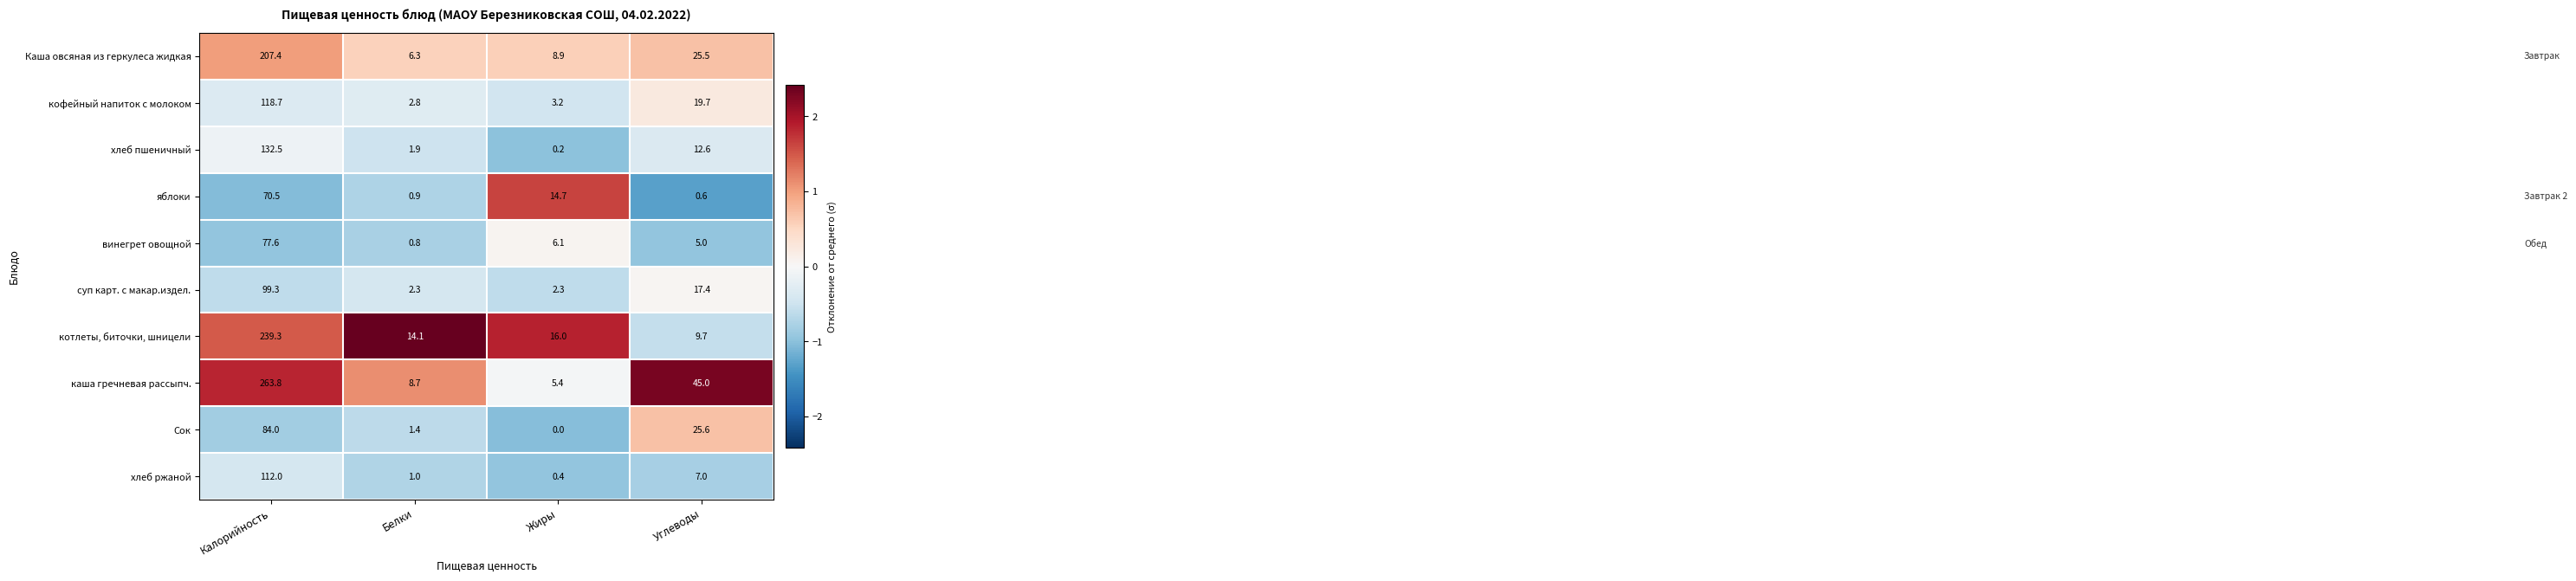

Where does the каша гречневая рассыпч. series first go above 45?

Калорийность